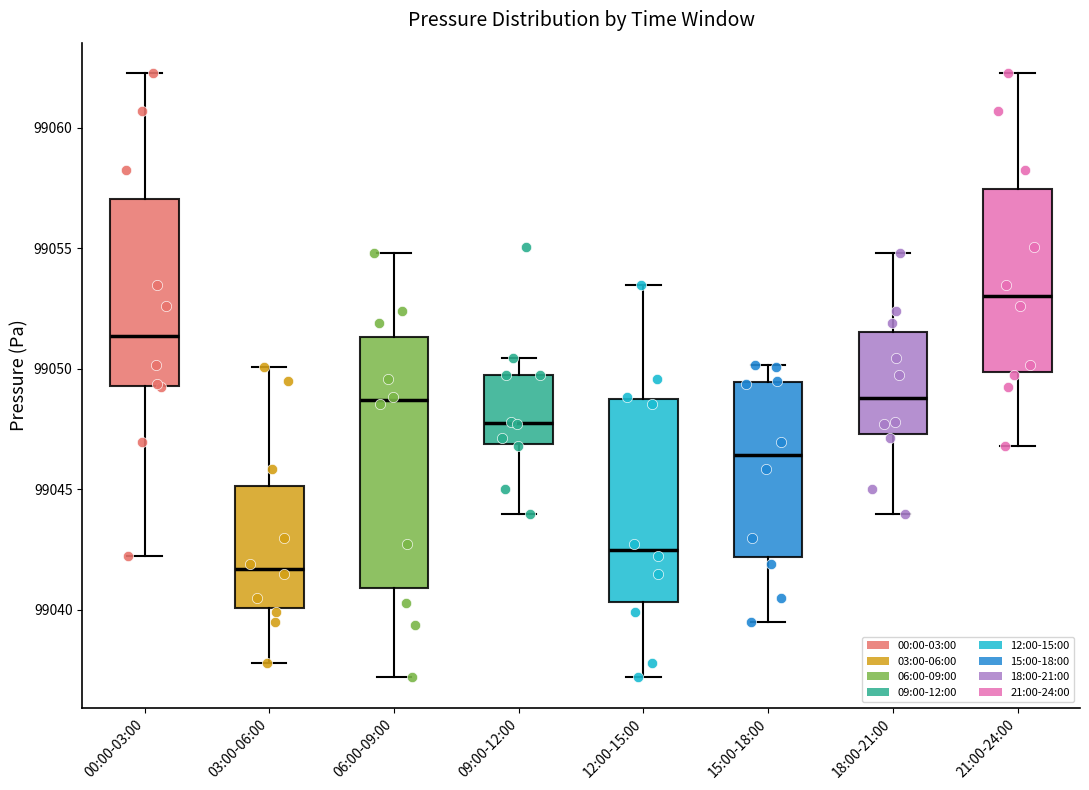

Reading left to right, read every box against the y-axis: the position of its median line, the range the box covers, and the ends of its whiskers. The values are not printed on the chart, so give them approximately, as read against the axis.

00:00-03:00: median 99051.5, box 99049.5 to 99057.0, whiskers 99042.0 to 99062.5
03:00-06:00: median 99041.5, box 99040.0 to 99045.0, whiskers 99038.0 to 99050.0
06:00-09:00: median 99048.5, box 99041.0 to 99051.5, whiskers 99037.0 to 99055.0
09:00-12:00: median 99048.0, box 99047.0 to 99050.0, whiskers 99044.0 to 99050.5
12:00-15:00: median 99042.5, box 99040.5 to 99049.0, whiskers 99037.0 to 99053.5
15:00-18:00: median 99046.5, box 99042.0 to 99049.5, whiskers 99039.5 to 99050.0
18:00-21:00: median 99049.0, box 99047.5 to 99051.5, whiskers 99044.0 to 99055.0
21:00-24:00: median 99053.0, box 99050.0 to 99057.5, whiskers 99047.0 to 99062.5